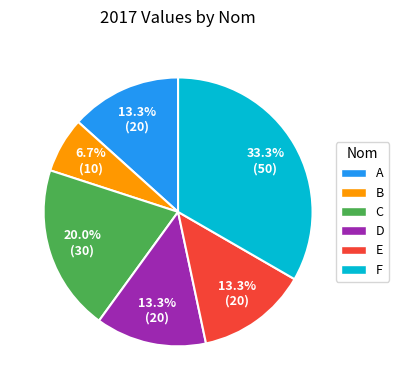

To the nearest percent, what is the average slice percentage?

17%